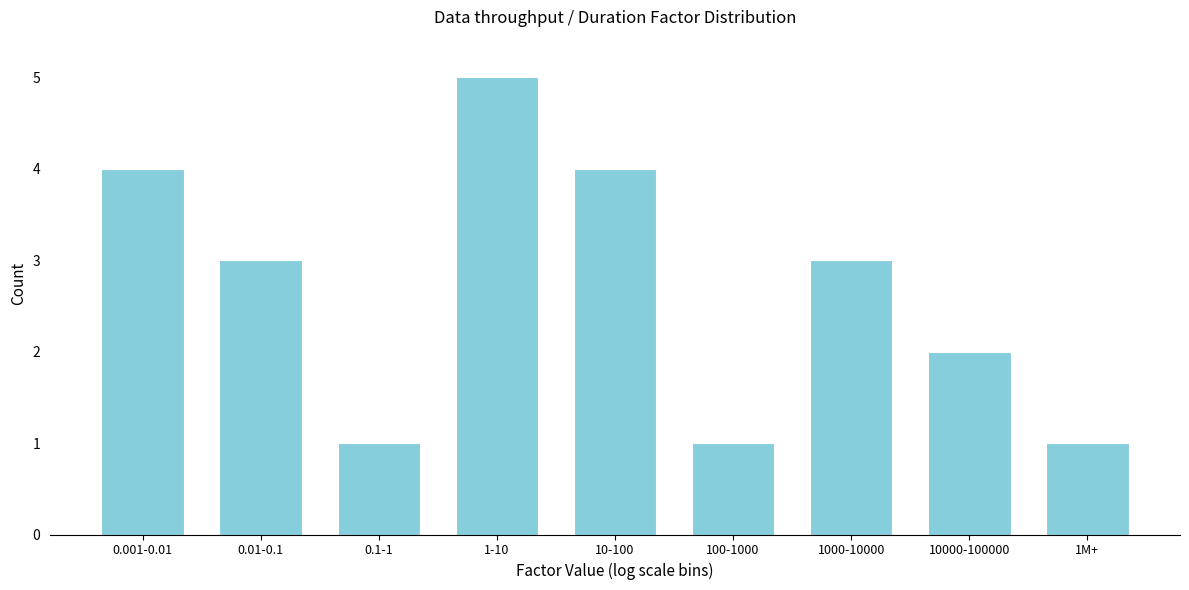

Reading right to left, transcribe all the data shown in this chart.

1	2	3	1	4	5	1	3	4